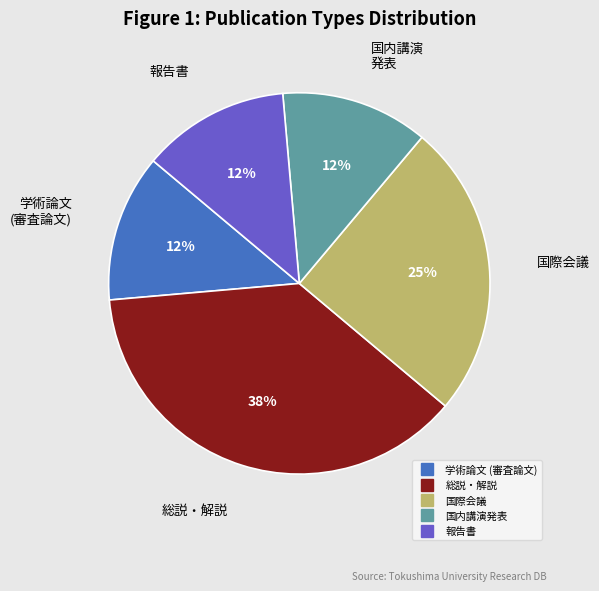

Combined, do 報告書 and 国内講演発表 account for over 50%?

No